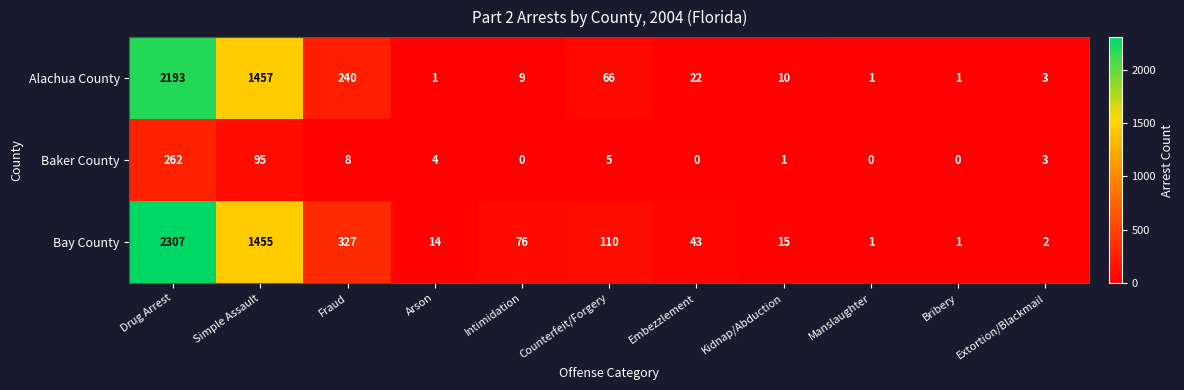

At how many categories does at least one series exceed 1157?

2